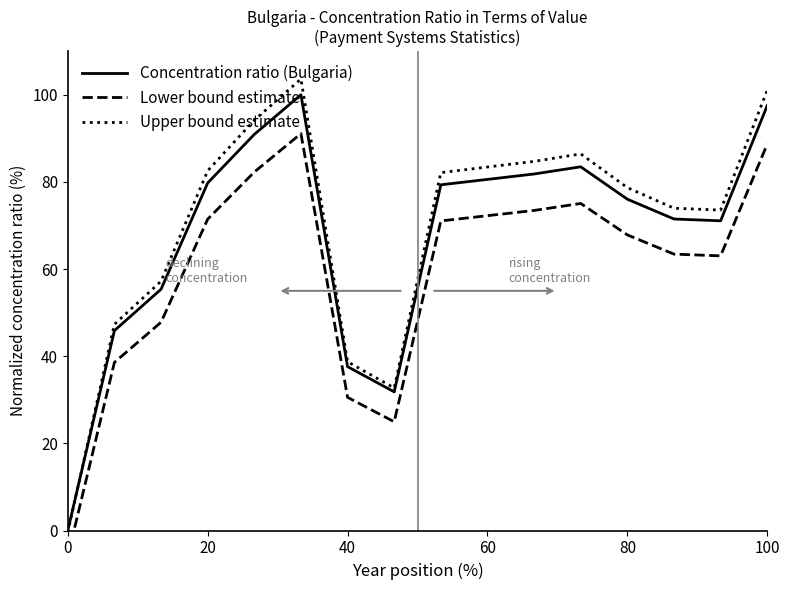

The Upper bound estimate series shows 38.7 at 40. True or false?

True